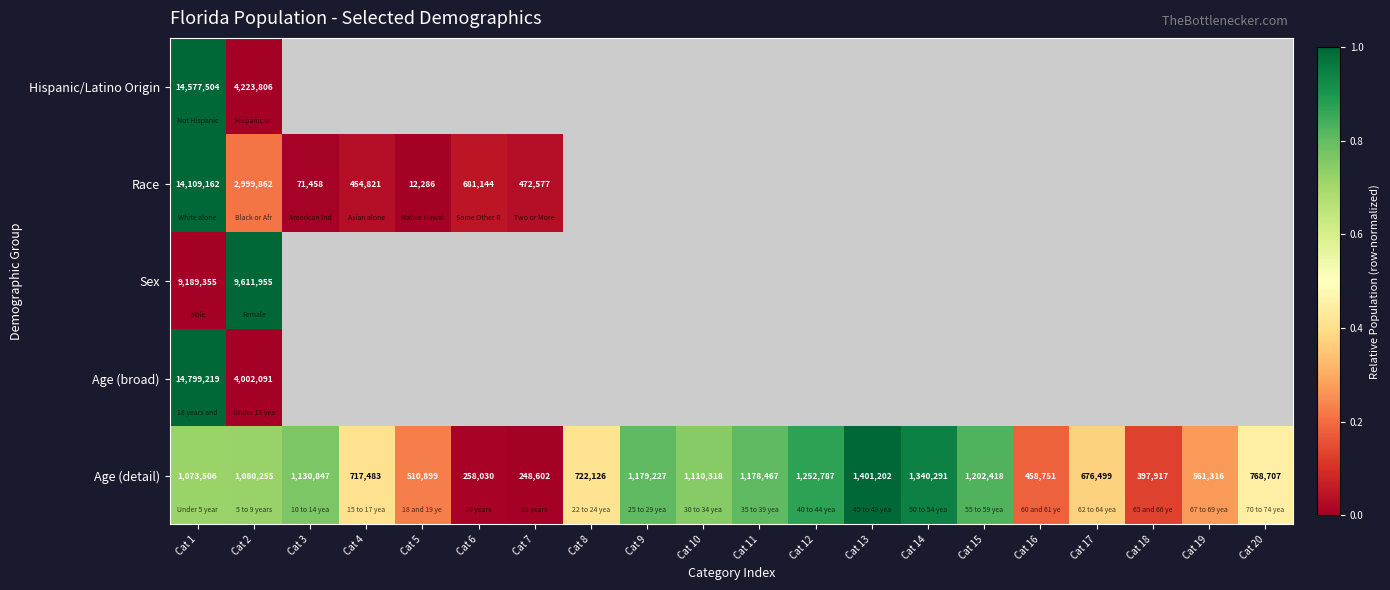

Read the Age (detail) value at Cat 11.

1178467